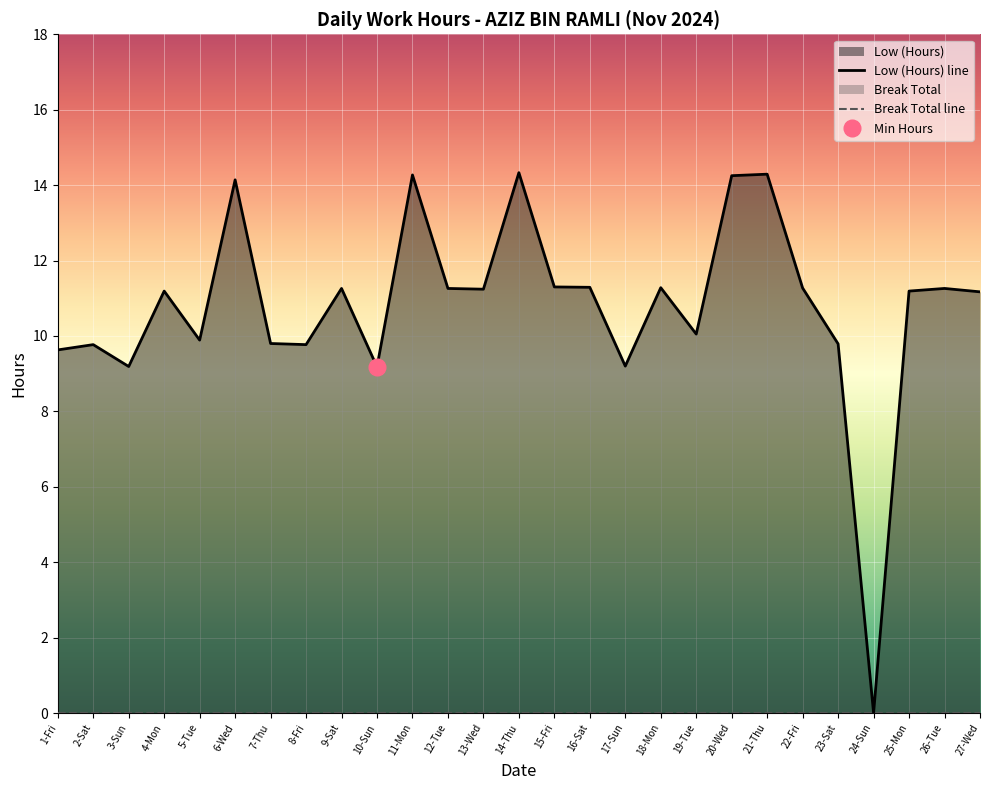

At how many categories does at least one series exceed 5?

26